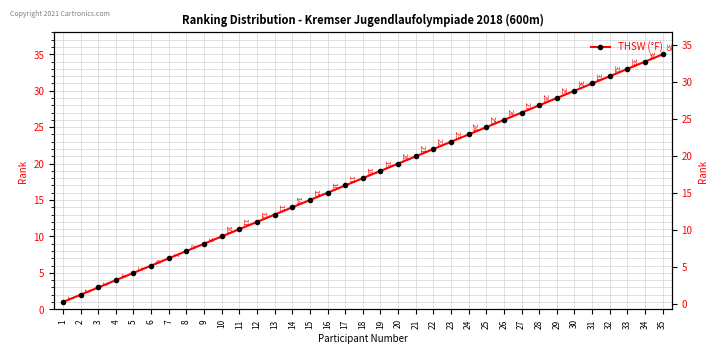

What is the ratio of the value at 14 to the value at 26?

0.5